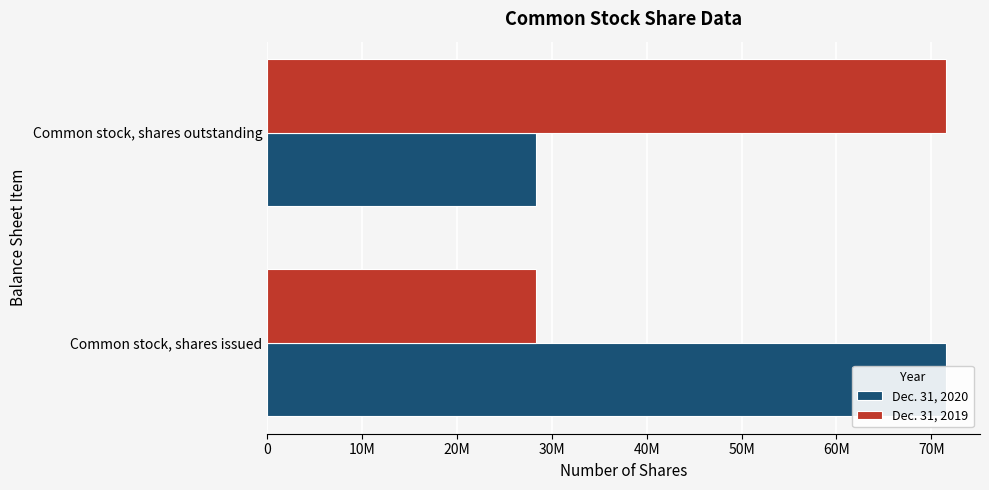

What is the difference between the highest and lowest values at Common stock, shares issued?

43227029